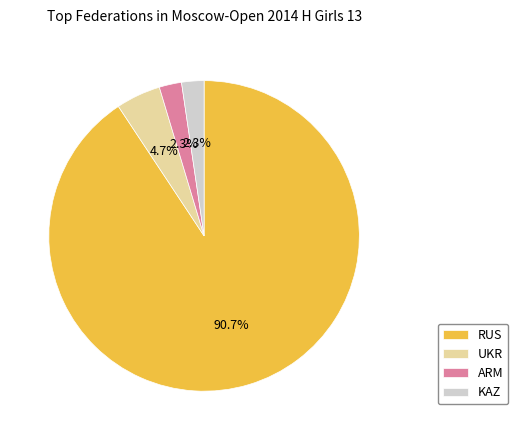

Which has a higher value, RUS or UKR?

RUS